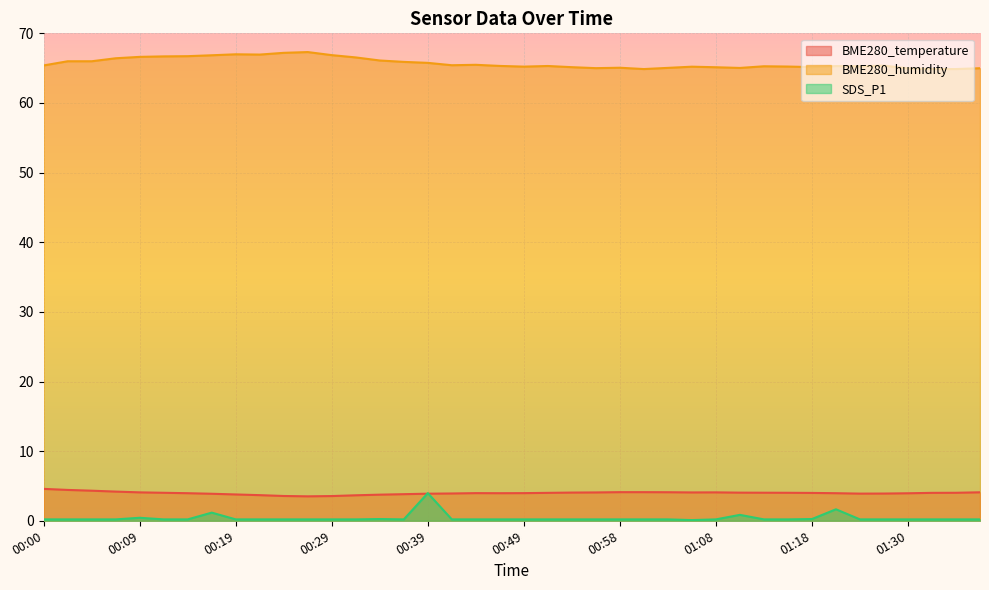

At how many categories does at least one series exceed 58?

40